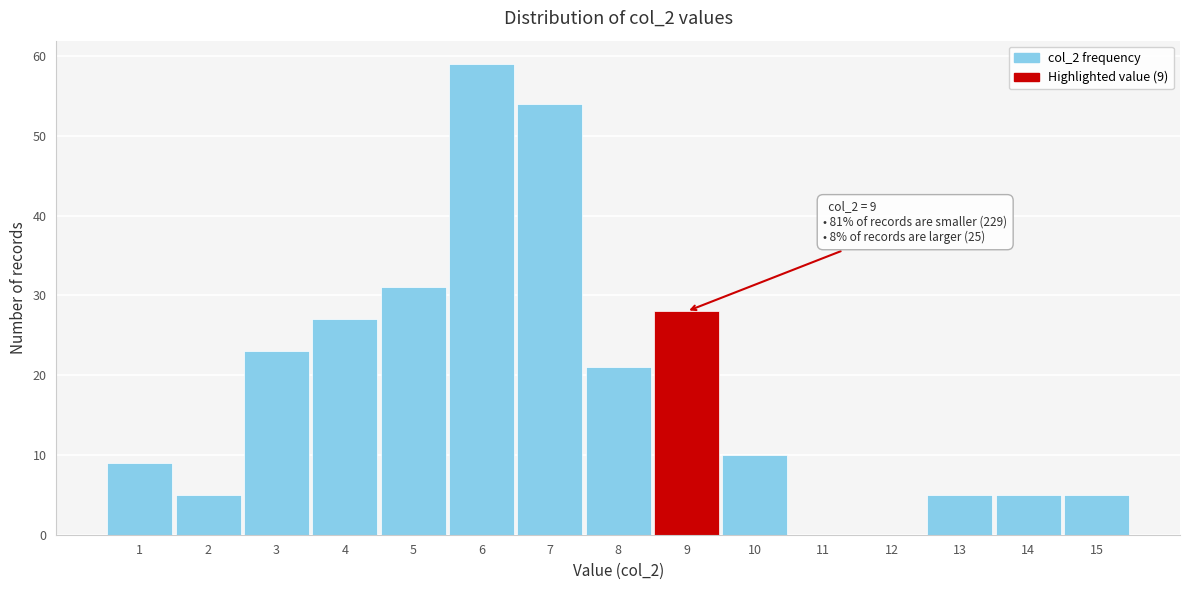

Over which range of the x-axis is the bar tallest?

5.5 to 6.5